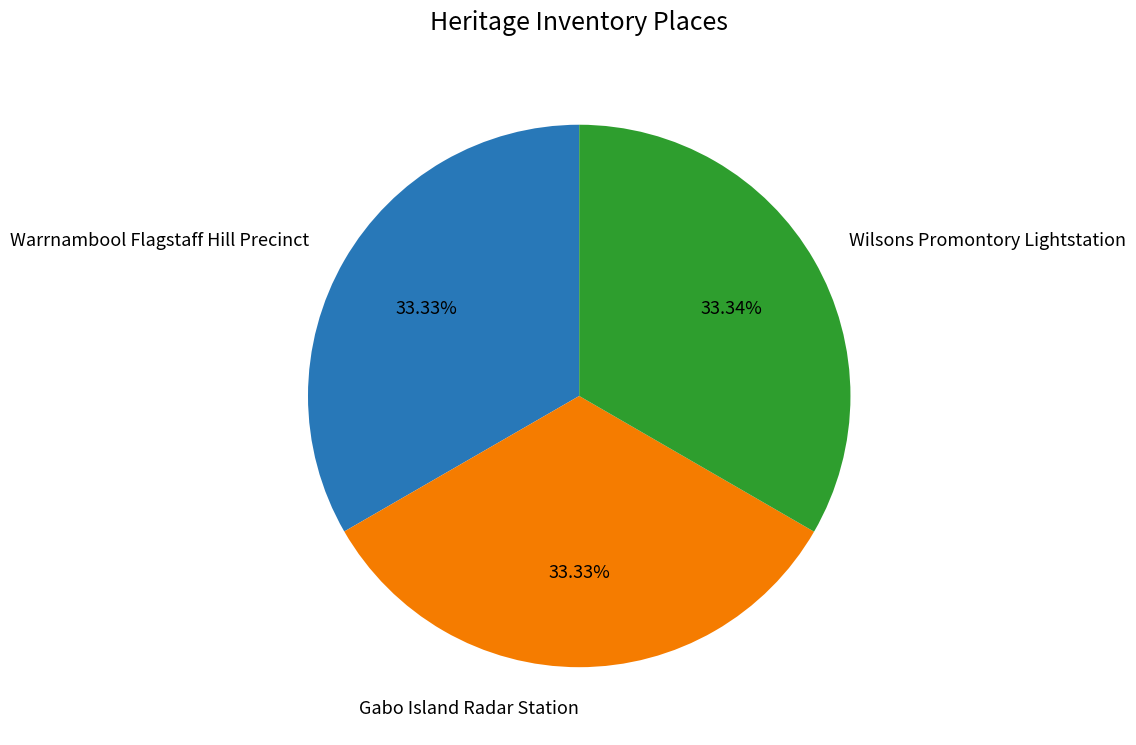

Does any single category account for the majority?

No